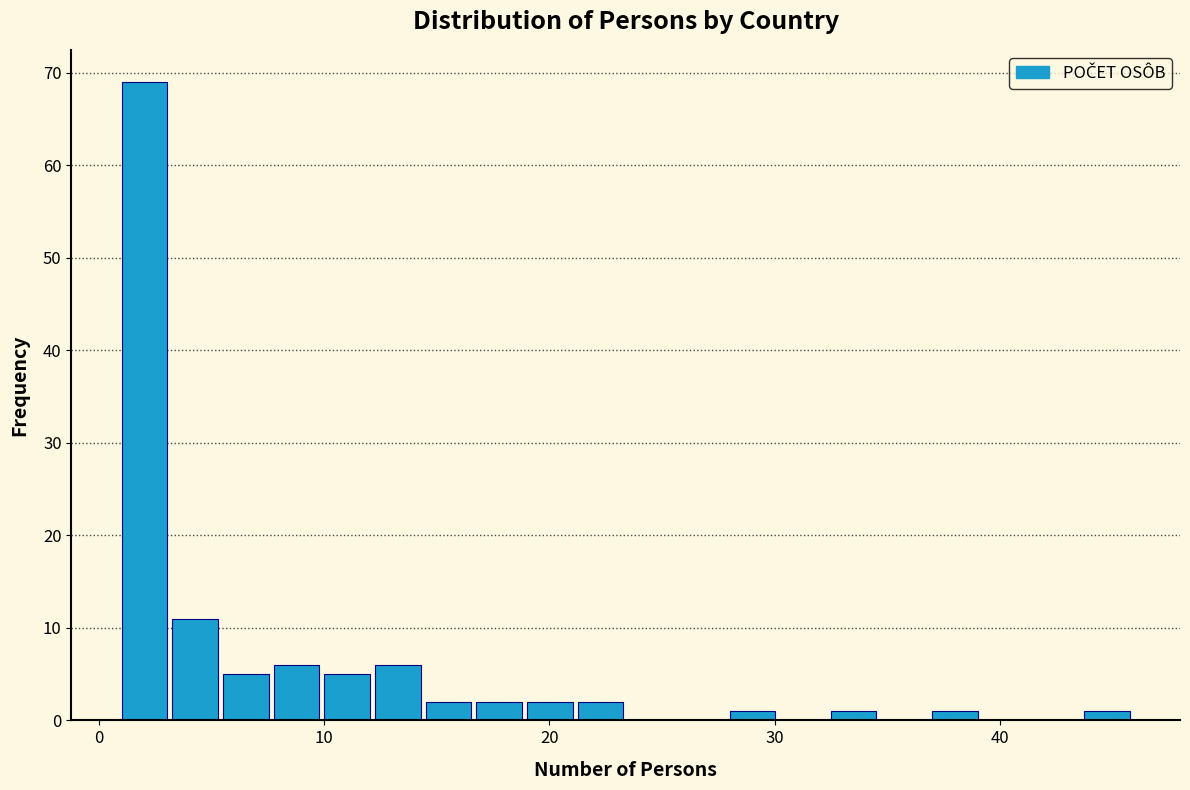

Around what value on the x-axis is the tallest bar? Give the approximate position of its centre, as read against the axis.

2